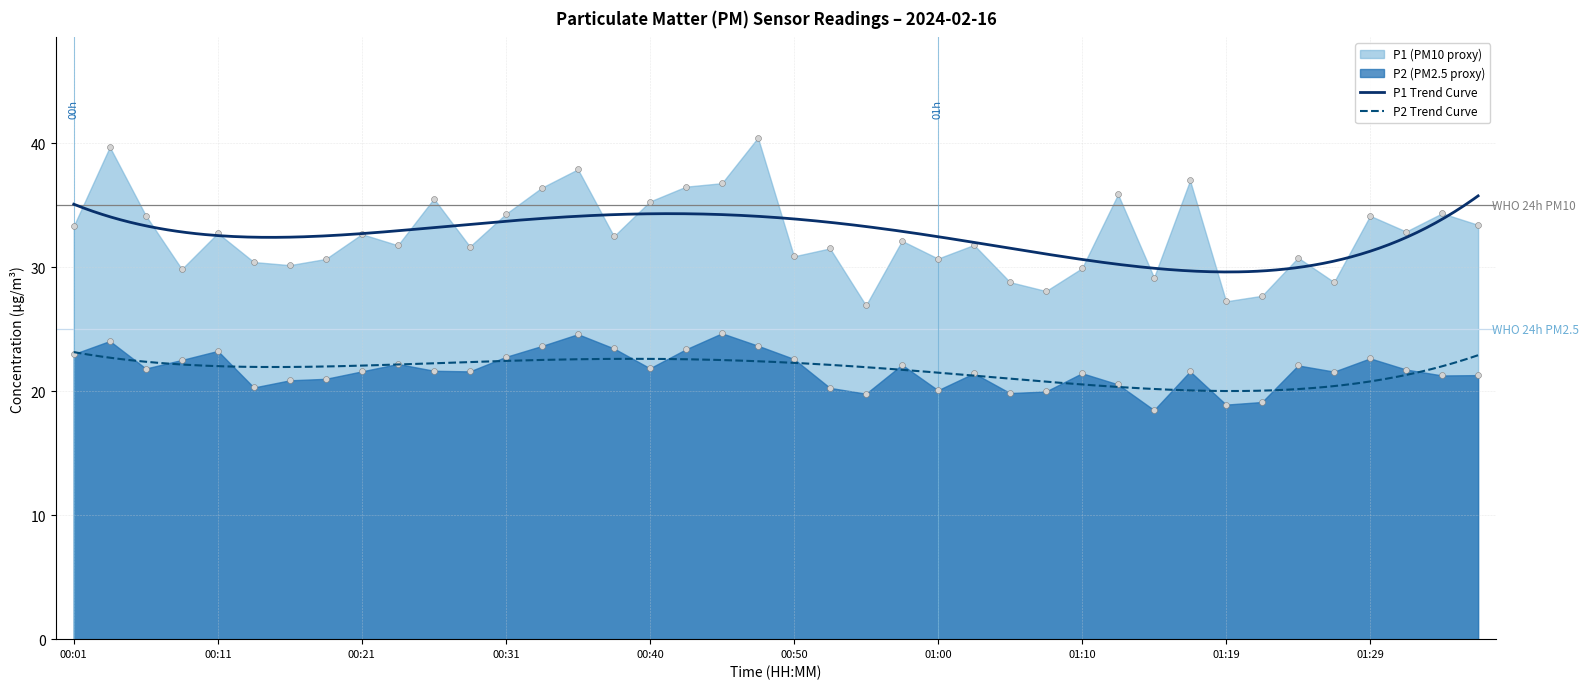

What is the total value across all series at 00:55?

46.7